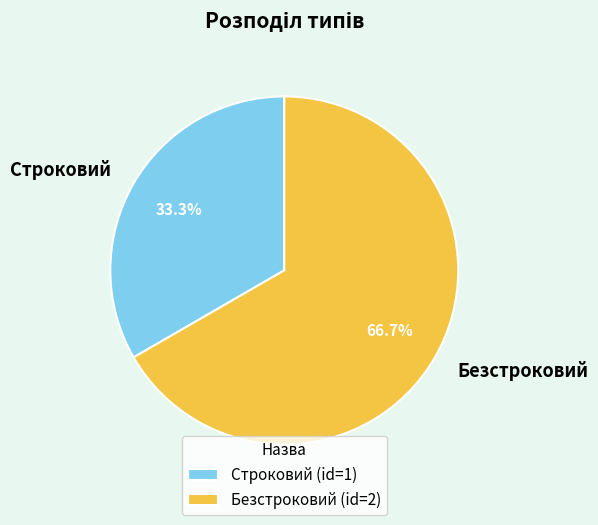

How many slices are in this pie chart?

2